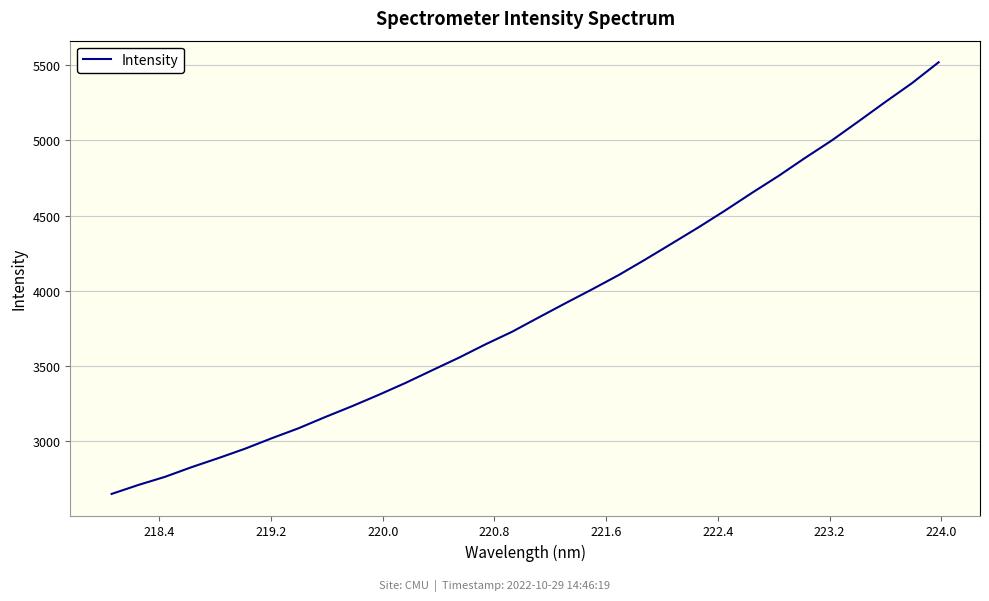

What is the difference between the maximum and minimum values?

2871.2